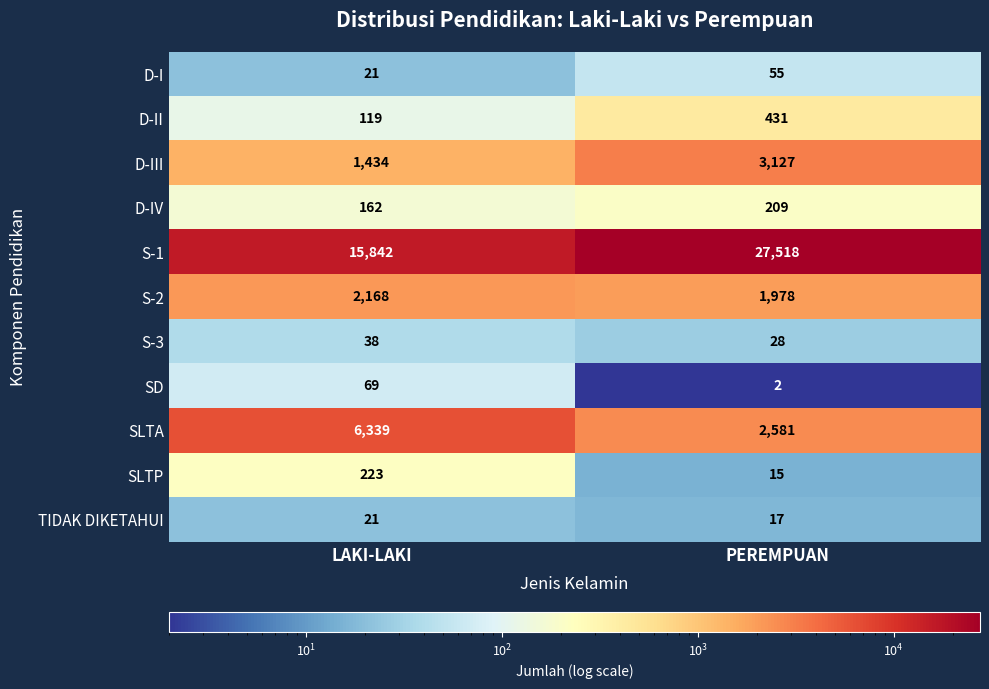

True or false: S-3 has a value of 19 at PEREMPUAN.

False